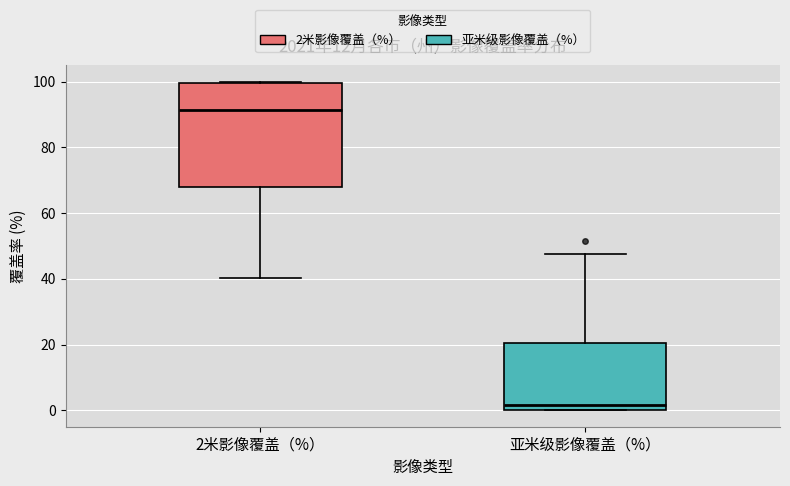

Reading left to right, transcribe this box plot: for each box, give where its median line is, the range the box spans, and where its two whiskers end, as read against the y-axis. The values are not printed on the chart, so give them approximately, as read against the axis.

2米影像覆盖（%）: median 92, box 68 to 100, whiskers 40 to 100
亚米级影像覆盖（%）: median 2, box 0 to 20, whiskers 0 to 48